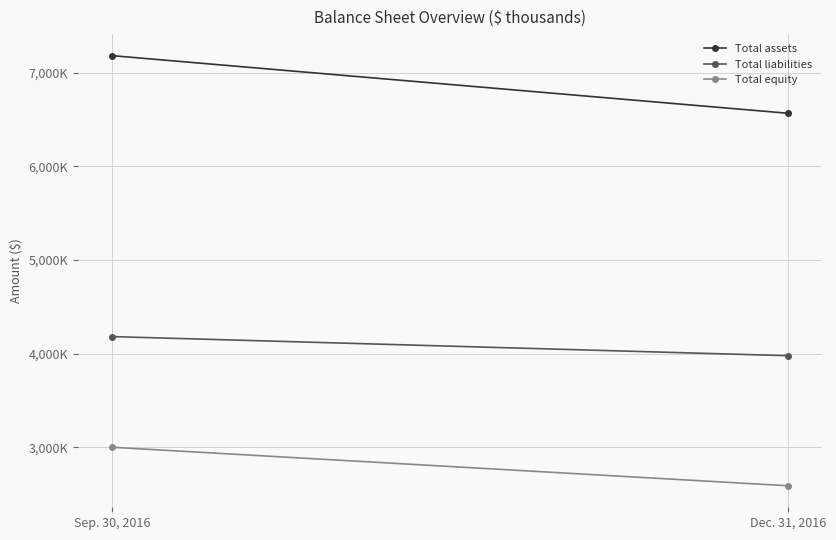

What value does the Total assets series have at Sep. 30, 2016?

7182637